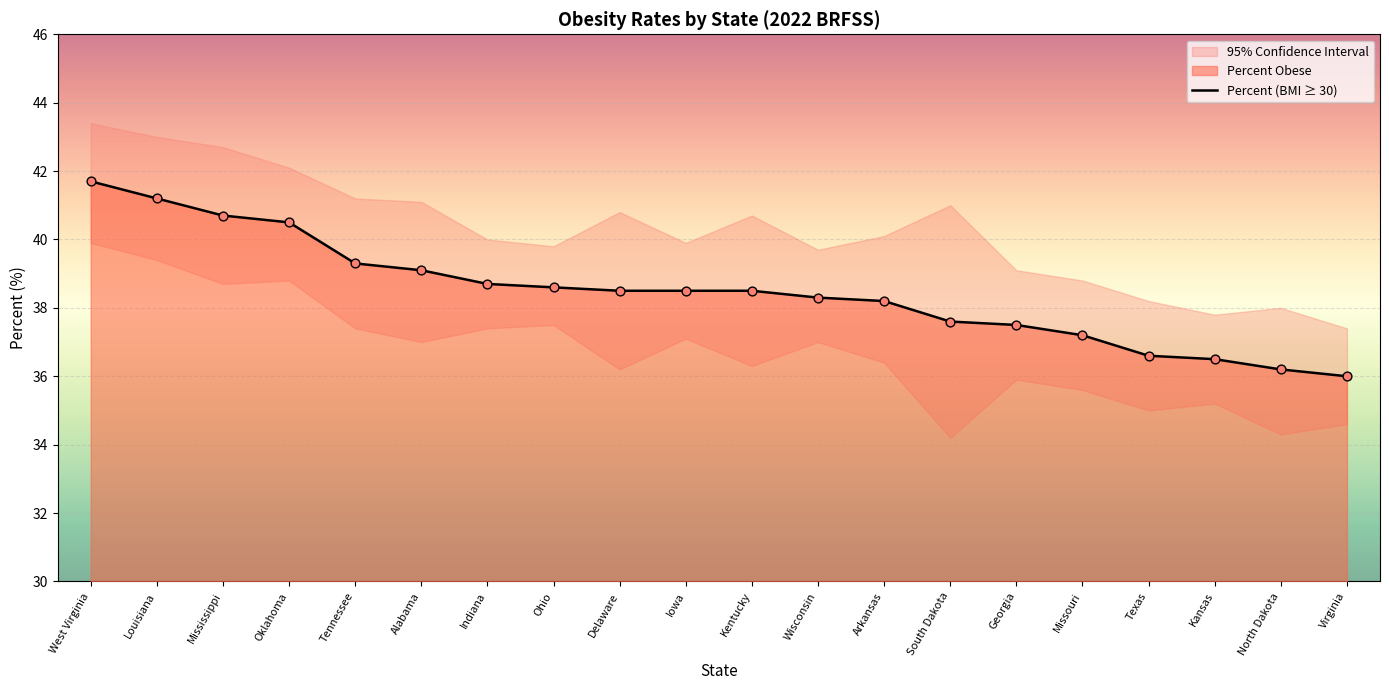

Between Alabama and South Dakota, which is larger?

Alabama